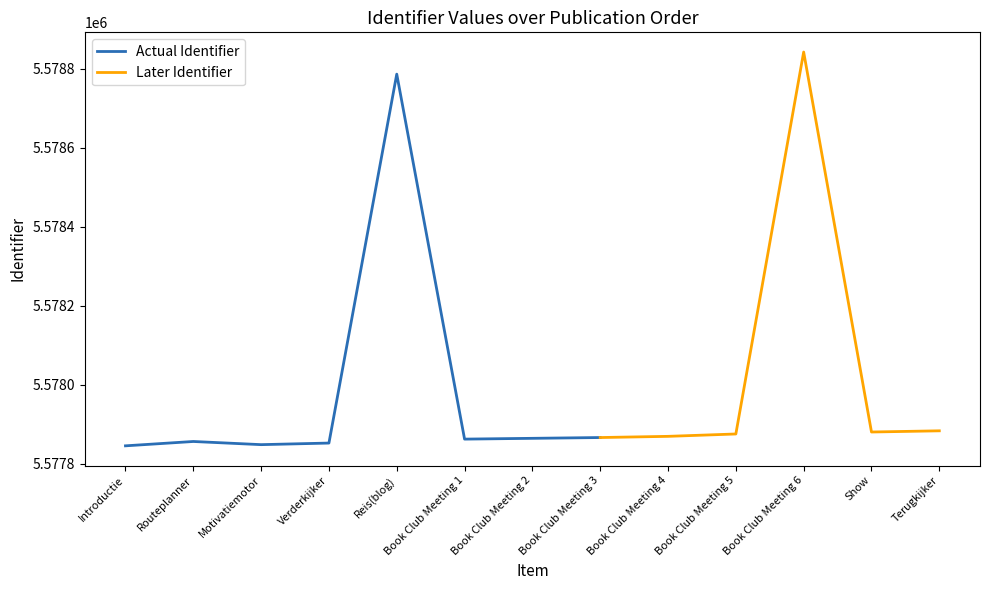

Is it true that the value at Book Club Meeting 6 is 8510356?

False